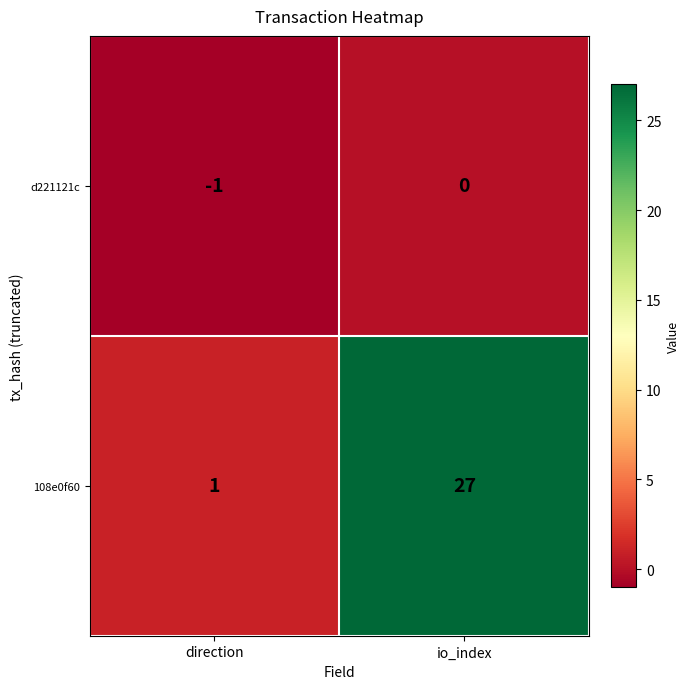

The d221121c series shows -1 at direction. True or false?

True